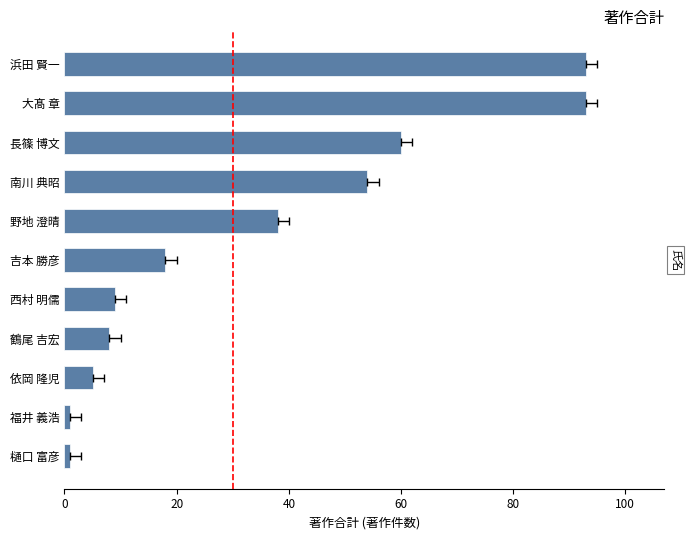

True or false: the data shows 9 at 依岡 隆児.

False